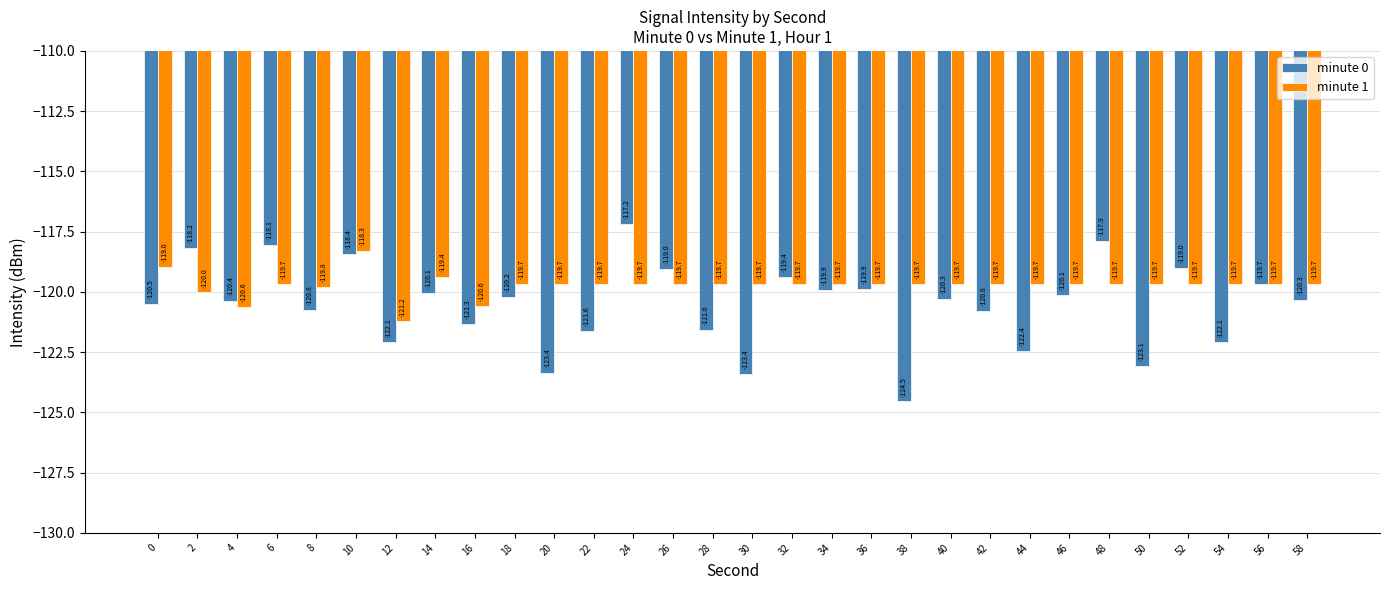

Is it true that minute 0 equals -118.1 at 6?

True